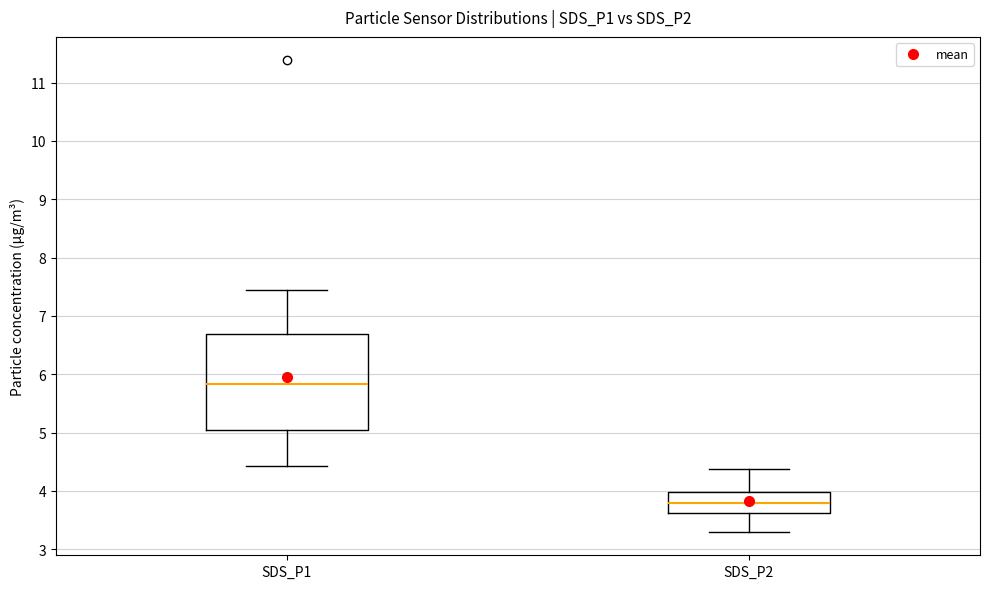

Reading left to right, transcribe this box plot: for each box, give where its median line is, the range the box spans, and where its two whiskers end, as read against the y-axis. The values are not printed on the chart, so give them approximately, as read against the axis.

SDS_P1: median 5.8, box 5.0 to 6.7, whiskers 4.4 to 7.5
SDS_P2: median 3.8, box 3.6 to 4.0, whiskers 3.3 to 4.4